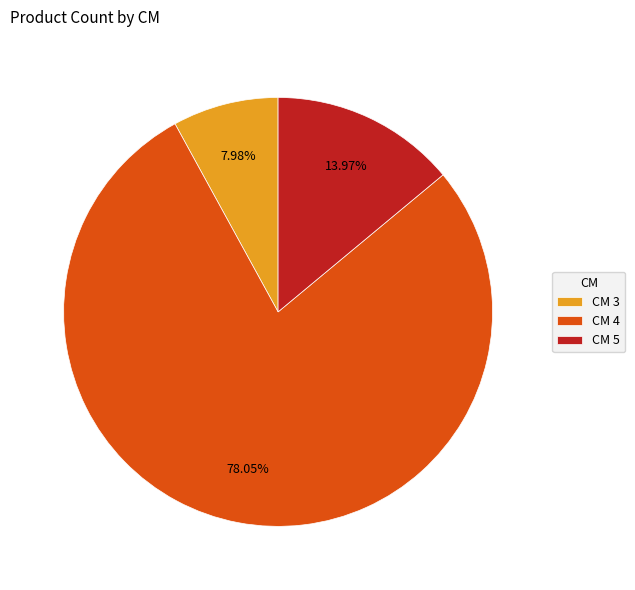

Is the sum of CM 5 and CM 4 greater than half?

Yes